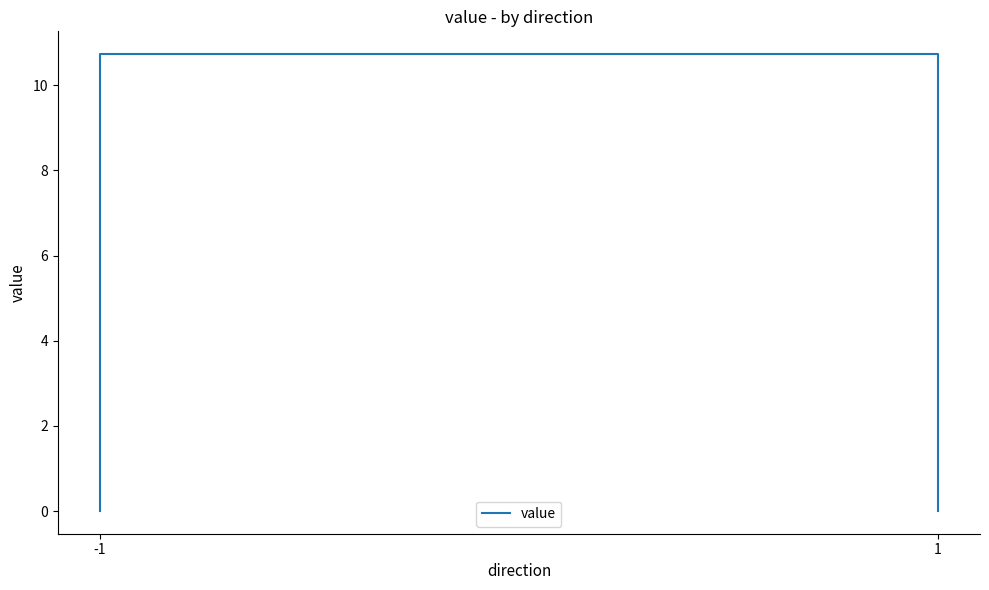

Count the number of data series in this chart.

1